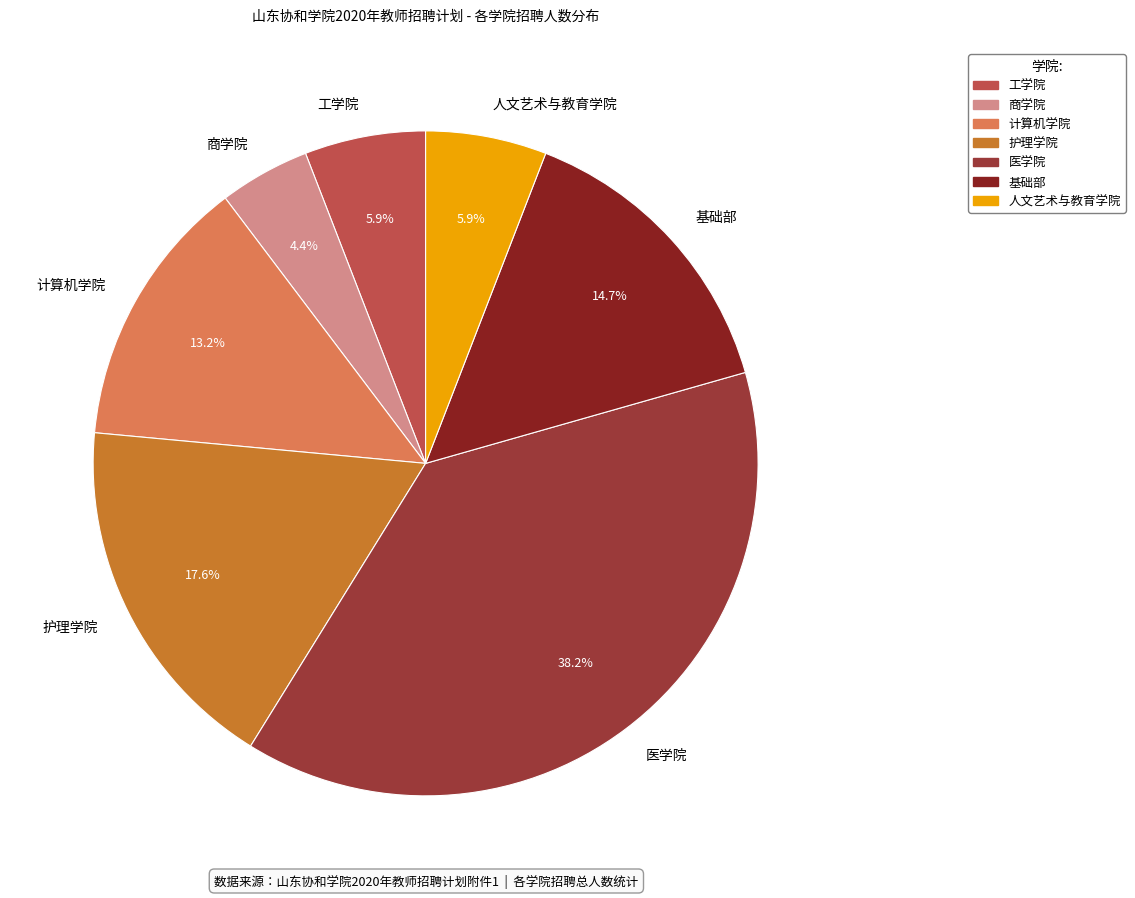

Is 护理学院 the majority of the pie?

No